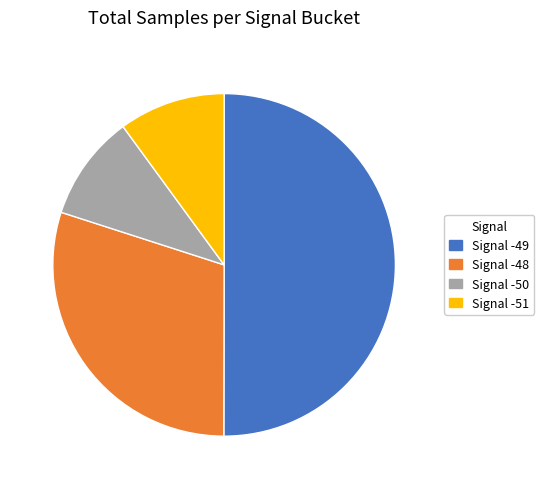

Combined, do Signal -48 and Signal -51 account for over 50%?

No